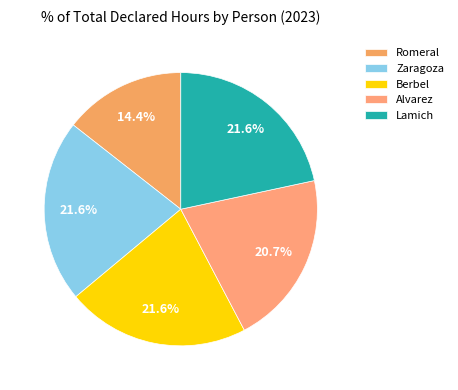

How many segments does this pie chart have?

5